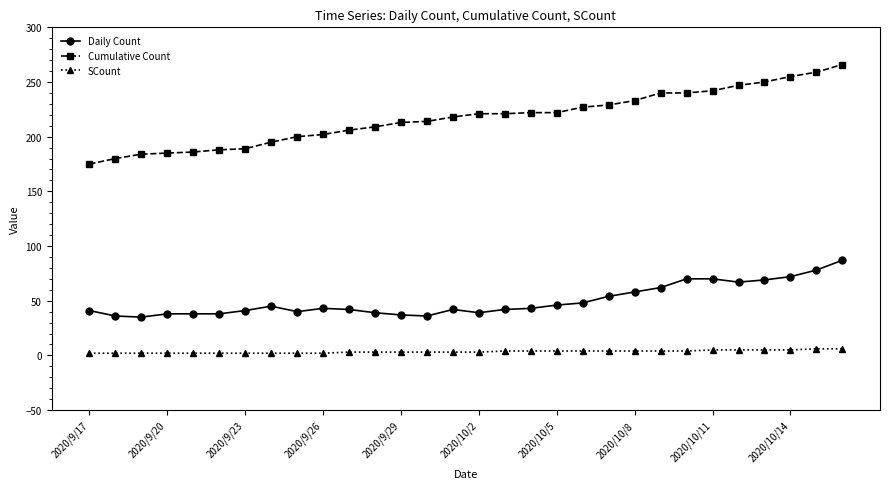

What is the average value of the Daily Count series?

50